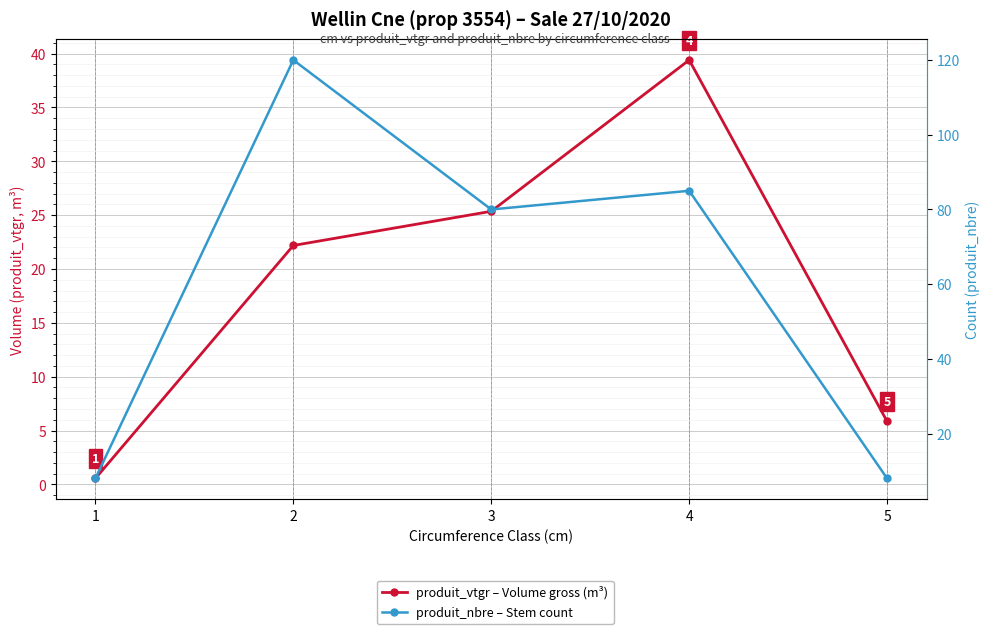

What is the value of the produit_nbre – Stem count point at the 4th from the left?

85.0